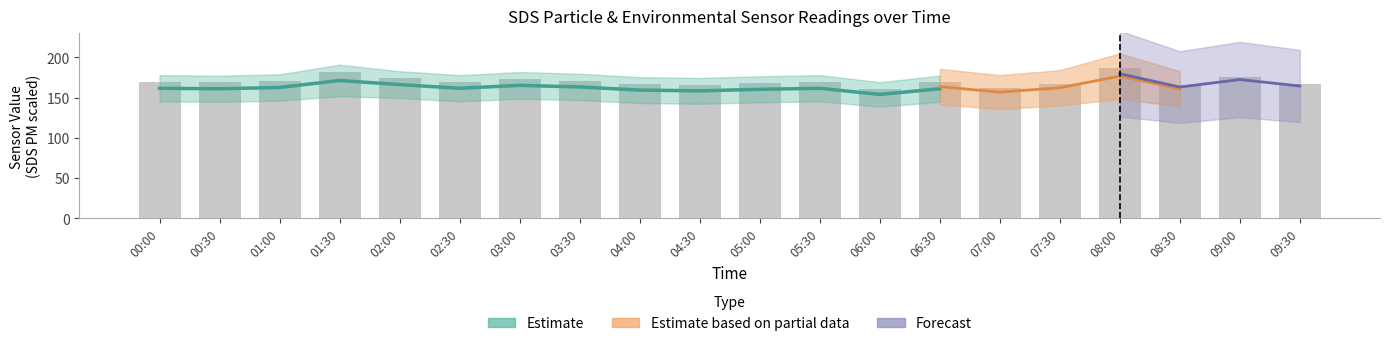

Which category has the highest value across all series?

08:00